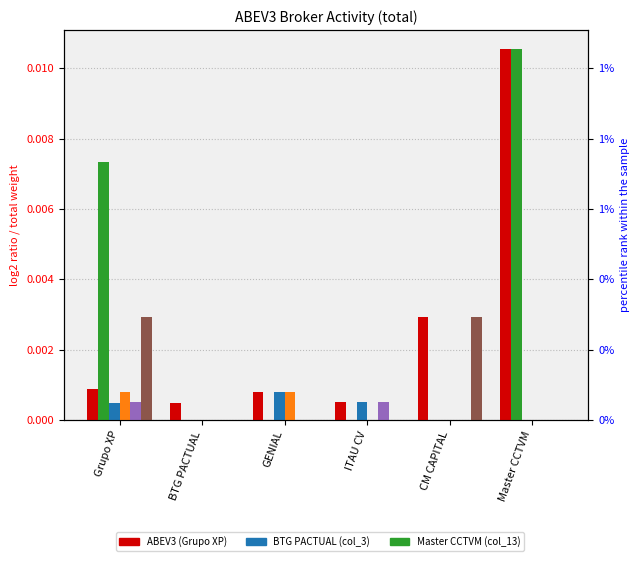

Rank the categories by CM CAPITAL value from lowest to highest.

BTG PACTUAL, GENIAL, ITAU CV, Master CCTVM, Grupo XP, CM CAPITAL